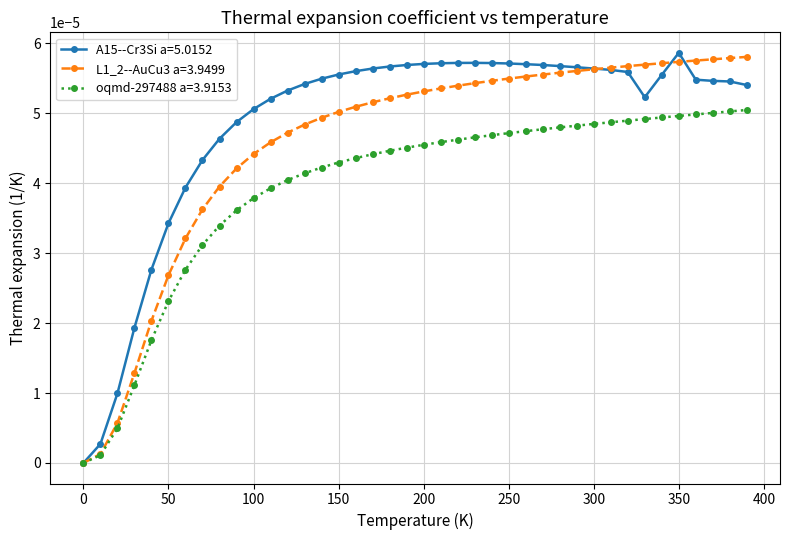

Rank the series by their maximum value, from highest to lowest.

A15--Cr3Si a=5.0152, L1_2--AuCu3 a=3.9499, oqmd-297488 a=3.9153